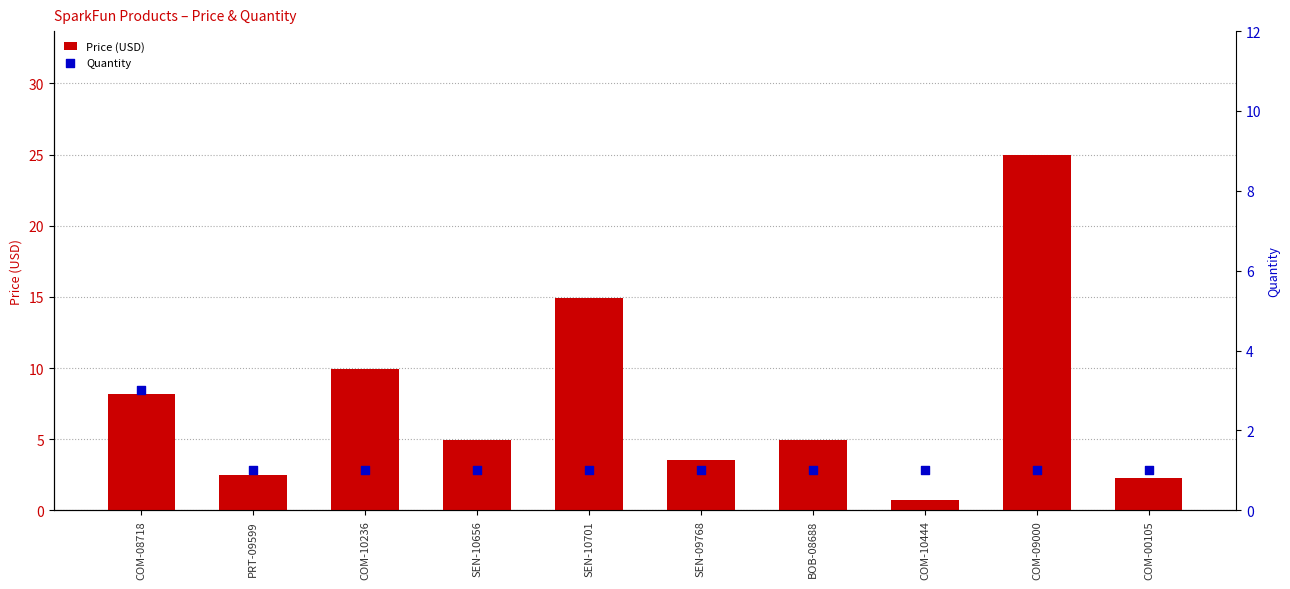

Which series has the largest total across all categories?

Price (USD)